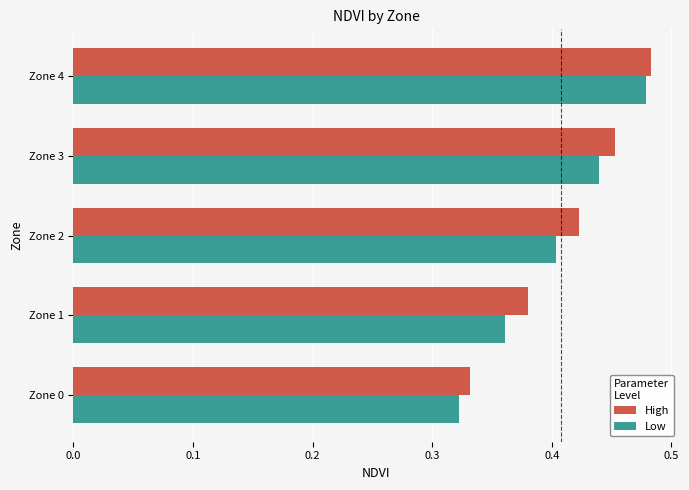

Which category has the lowest value in the High series?

Zone 0